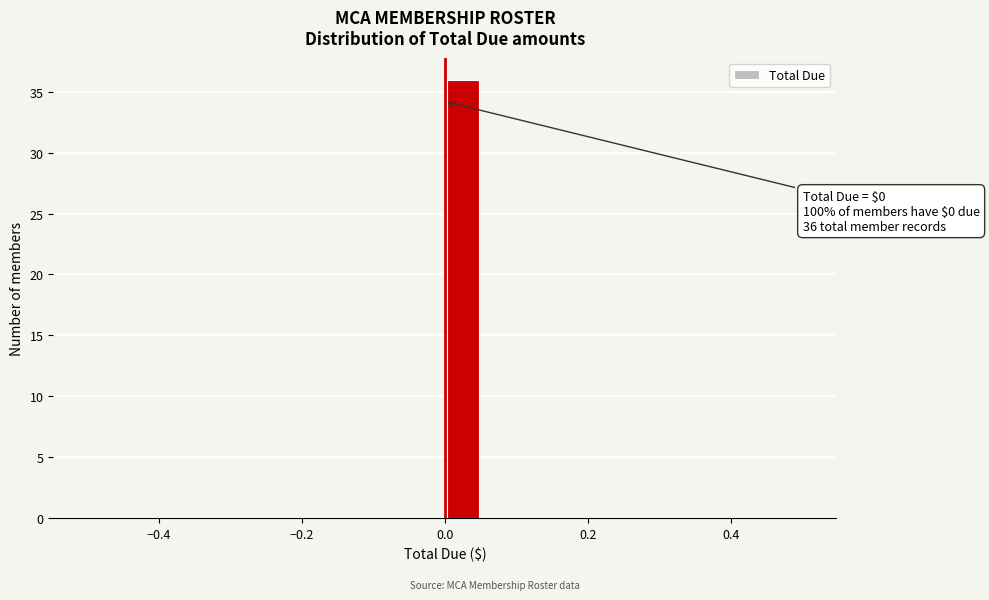

Read against the x-axis, roughly where is the centre of the tallest bar?

0.02